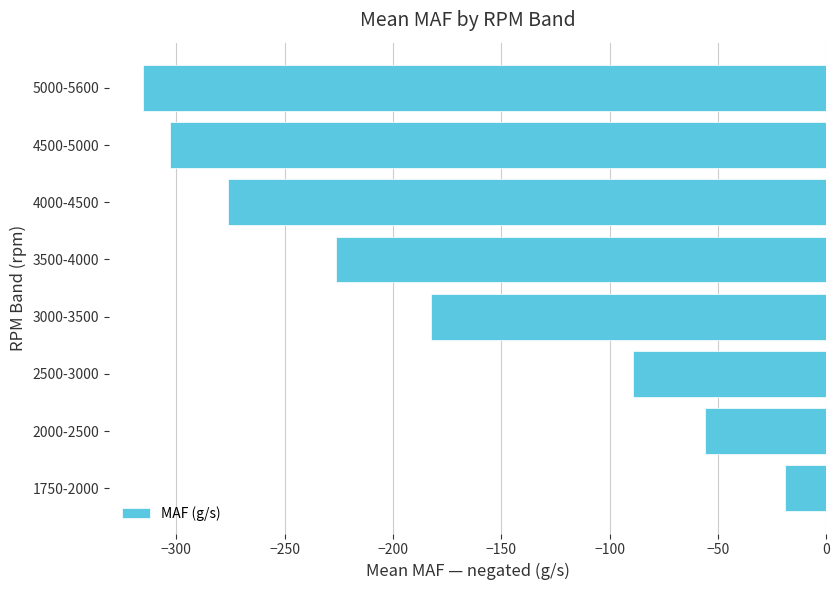

List the labels in order of value, smallest first.

5000-5600, 4500-5000, 4000-4500, 3500-4000, 3000-3500, 2500-3000, 2000-2500, 1750-2000